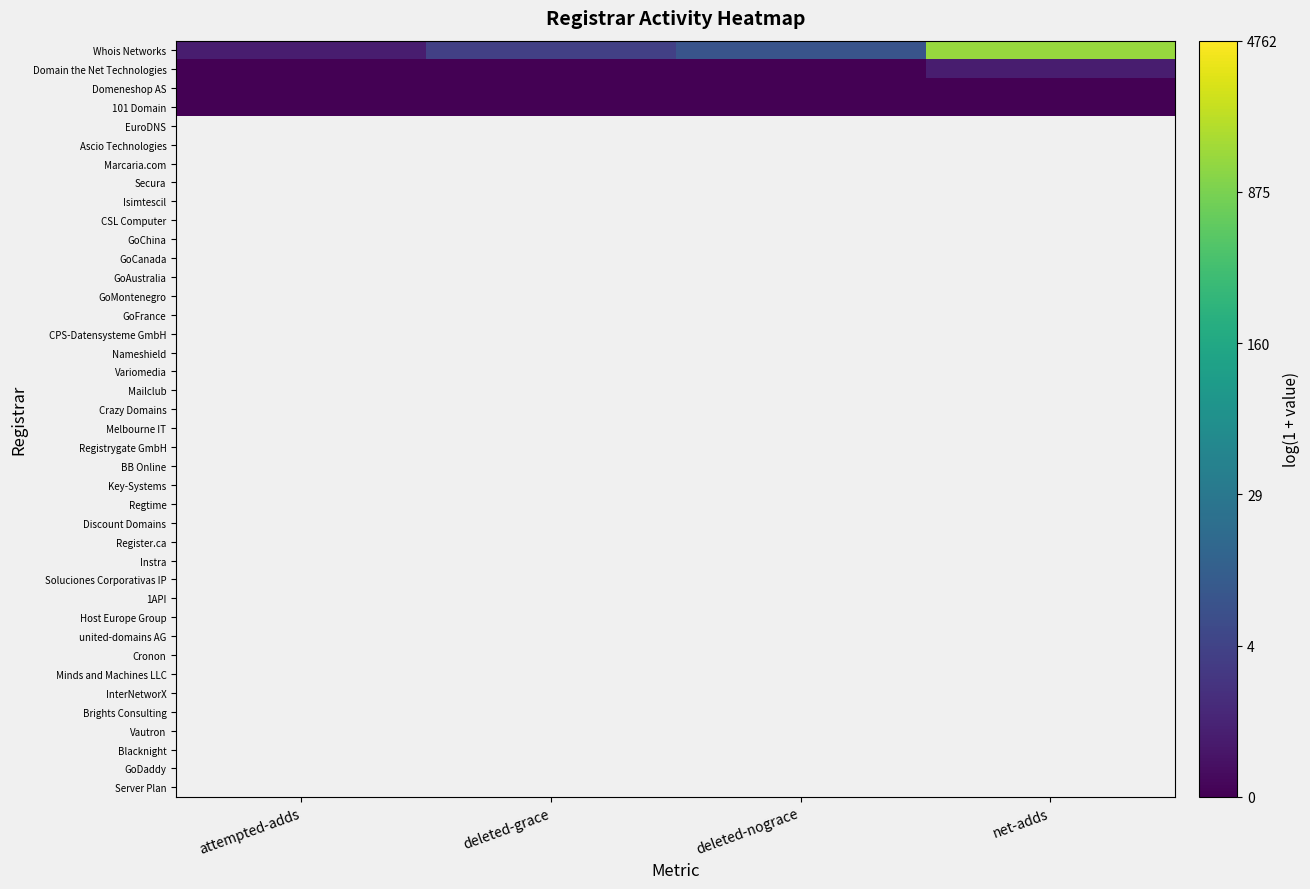

Rank the series by their maximum value, from highest to lowest.

Whois Networks, 101 Domain, Domeneshop AS, Domain the Net Technologies